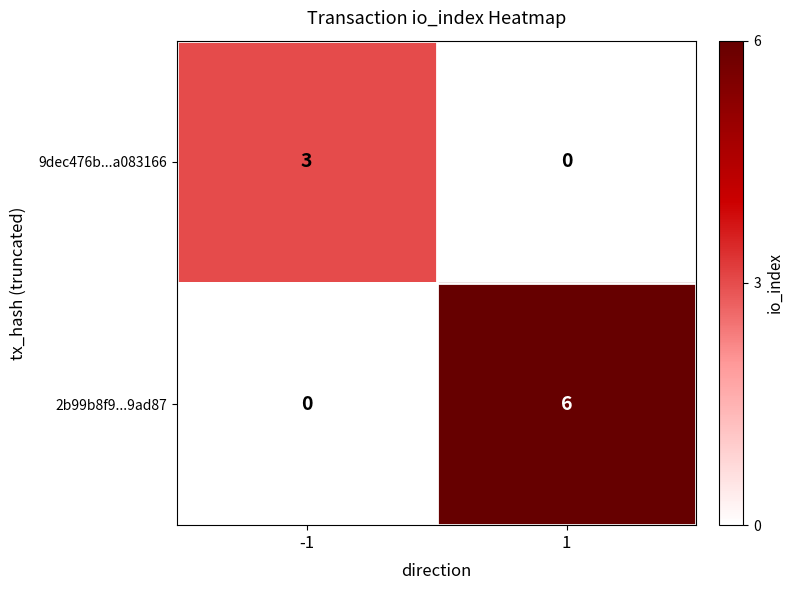

True or false: 2b99b8f9...9ad87 has a value of 6 at 1.

True